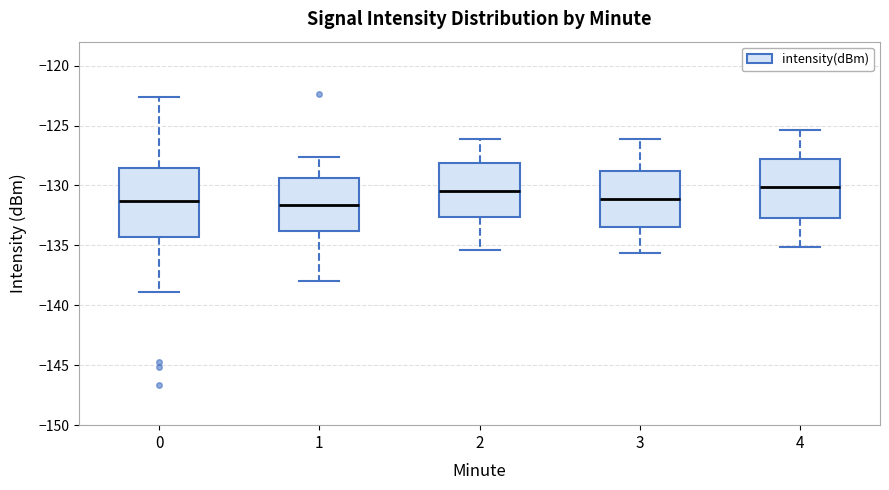

Which box is the tallest, from its lower edge to its upper edge?

0